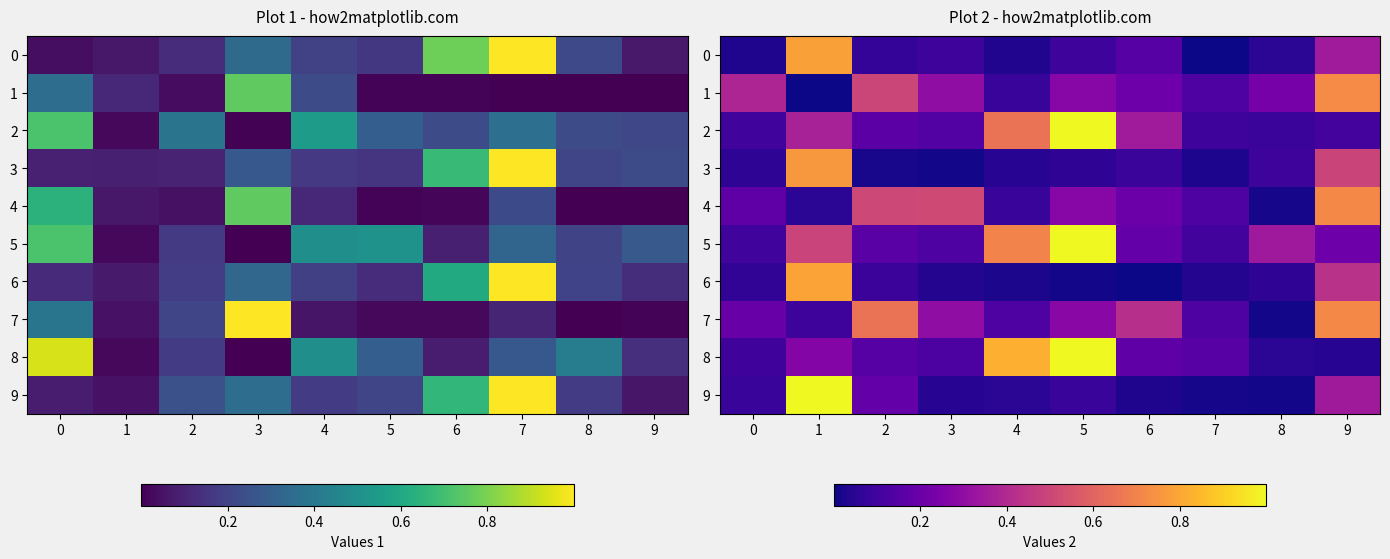

What is the difference between the second highest and minimum values in the 7 series?

0.6